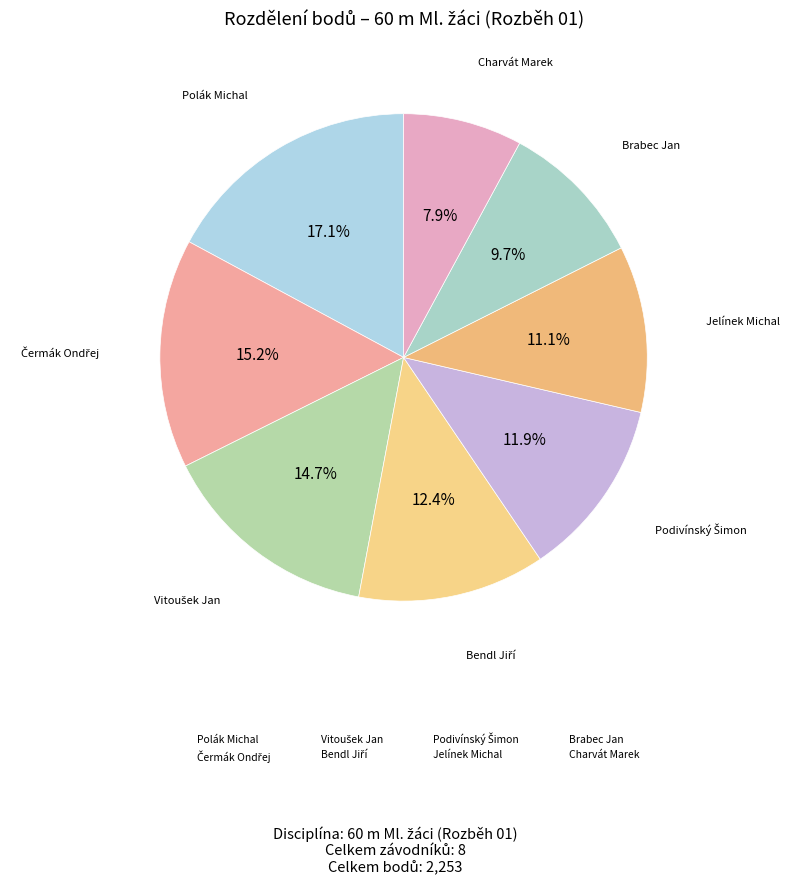

Is the sum of Polák Michal and Čermák Ondřej greater than half?

No